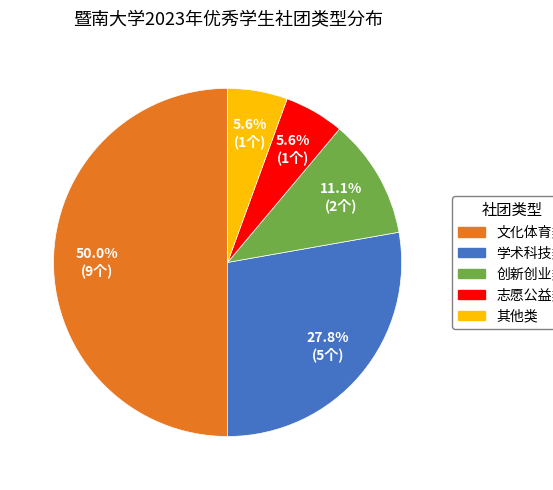

Between 其他类 and 文化体育类, which is larger?

文化体育类